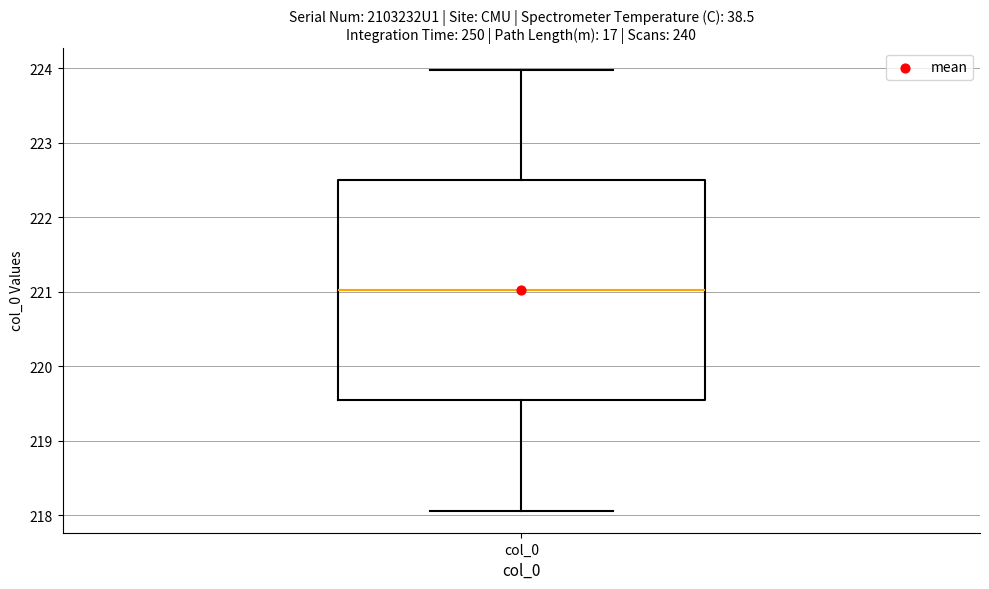

Where is the upper edge of the box for col_0 on the y-axis? The values are not printed on the chart, so give them approximately, as read against the axis.

222.5